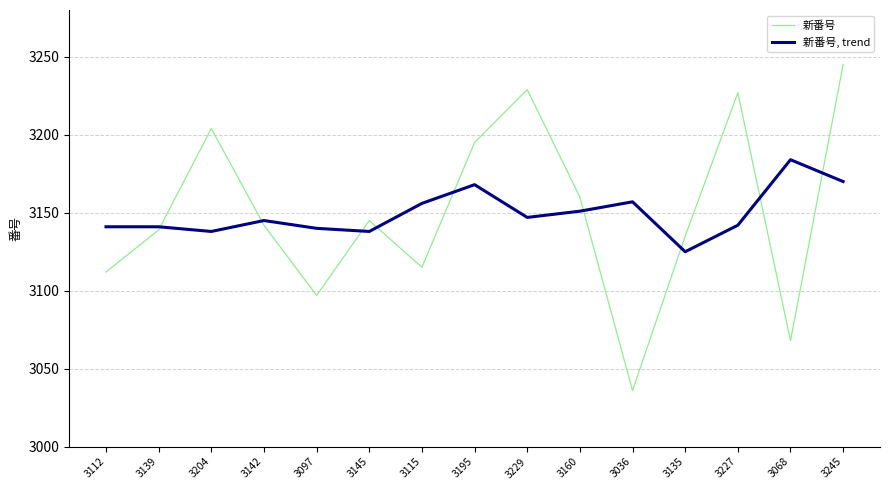

Is it true that 新番号 equals 4992 at 3245?

False